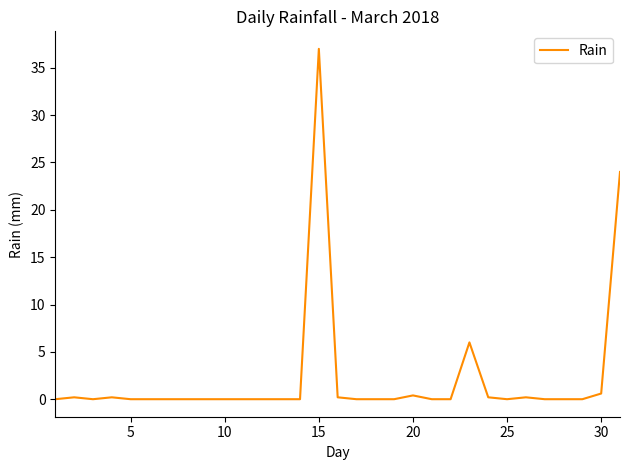

What is the difference between the maximum and minimum values?

37.0